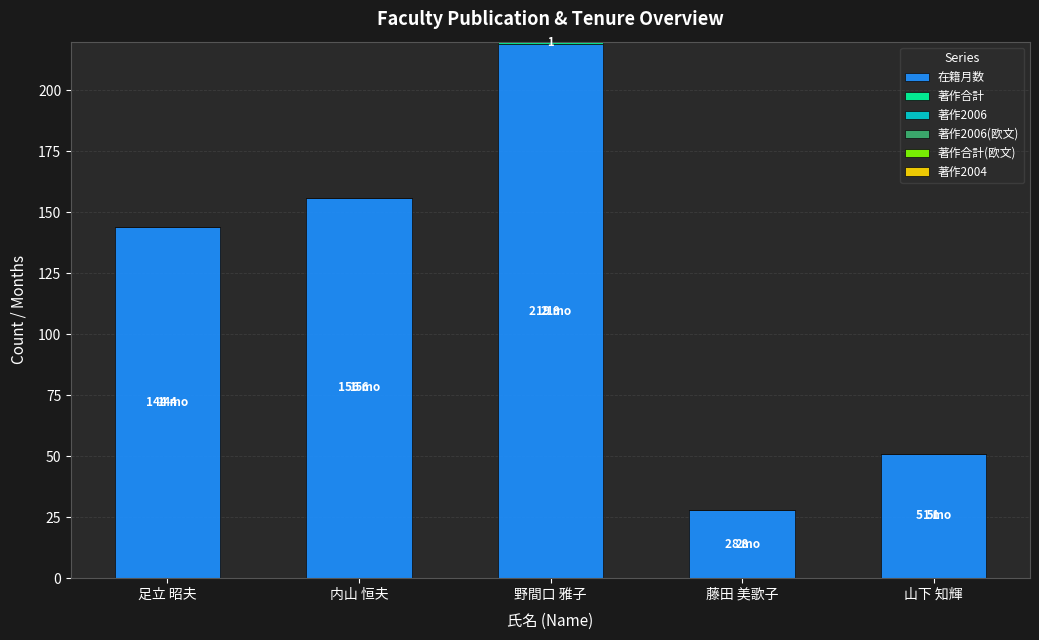

Are the bars grouped side by side (vs. stacked)?

No